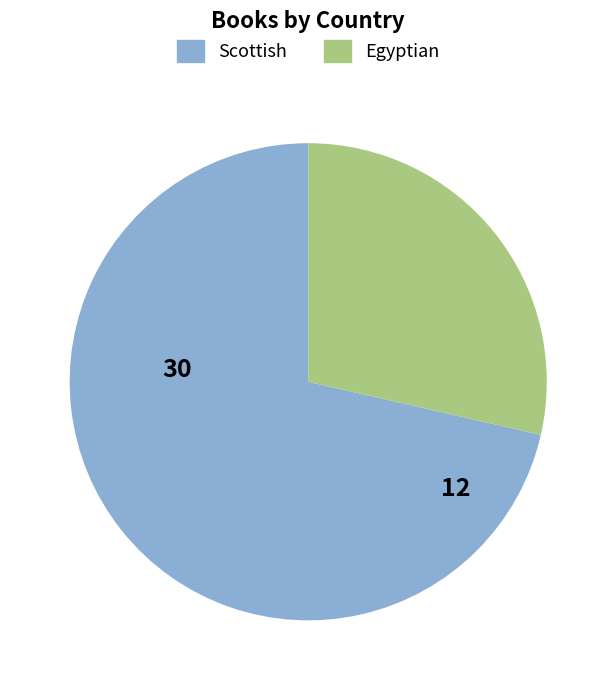

Which slice is the smallest?

Egyptian